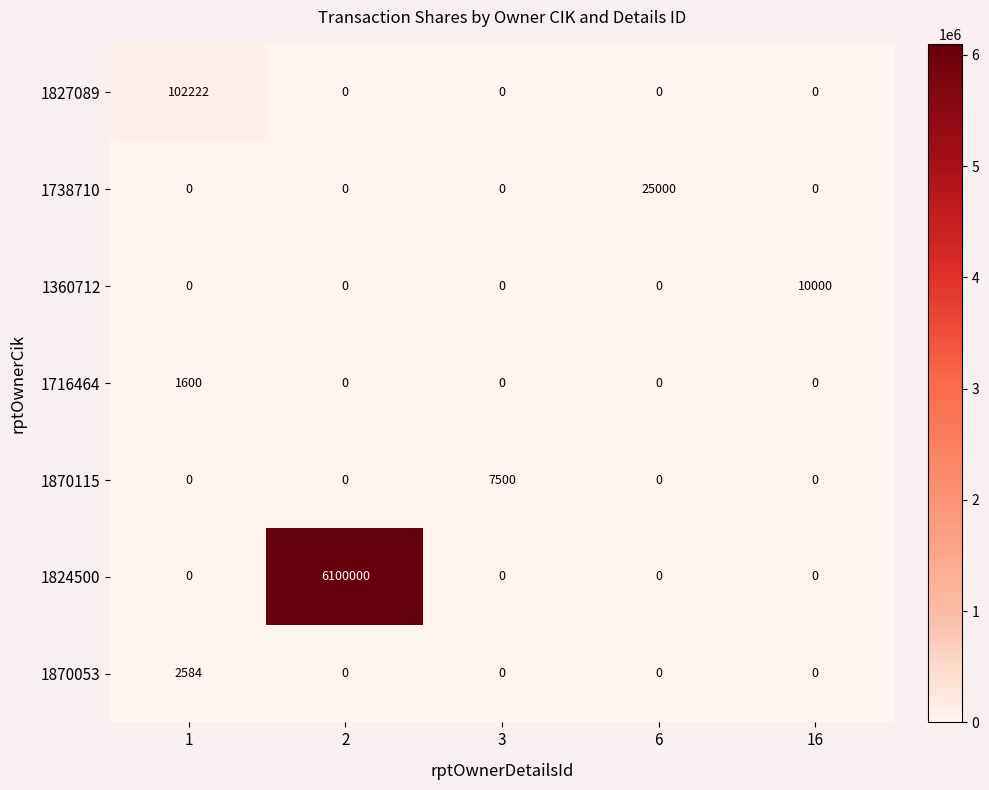

At how many categories does at least one series exceed 2938940?

1